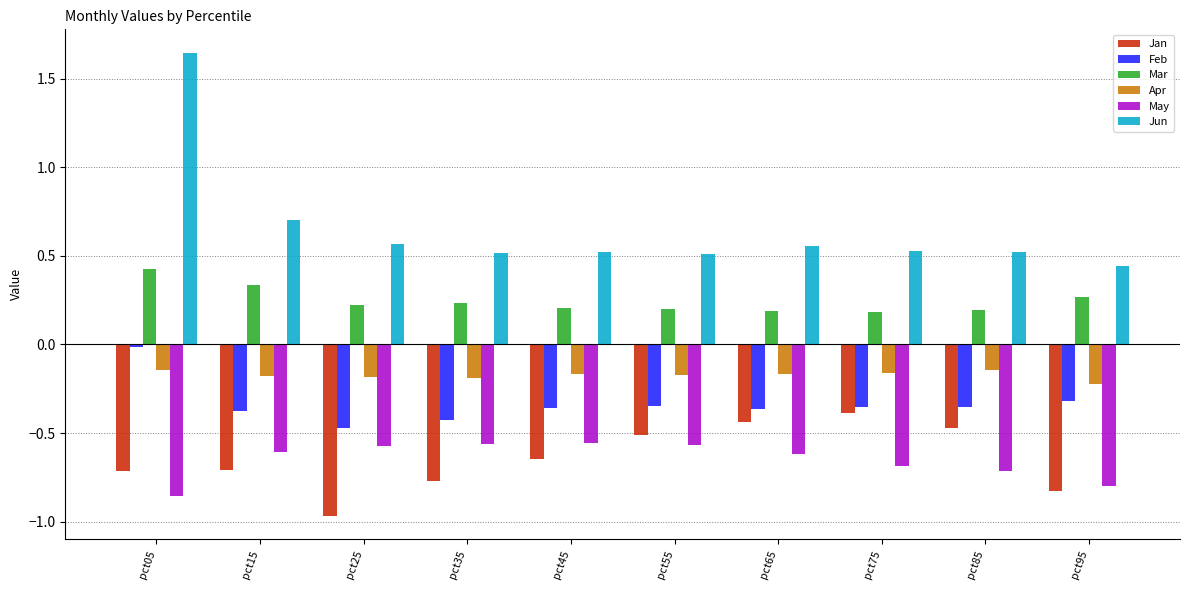

The value of Mar at pct05 is 0.6. True or false?

False